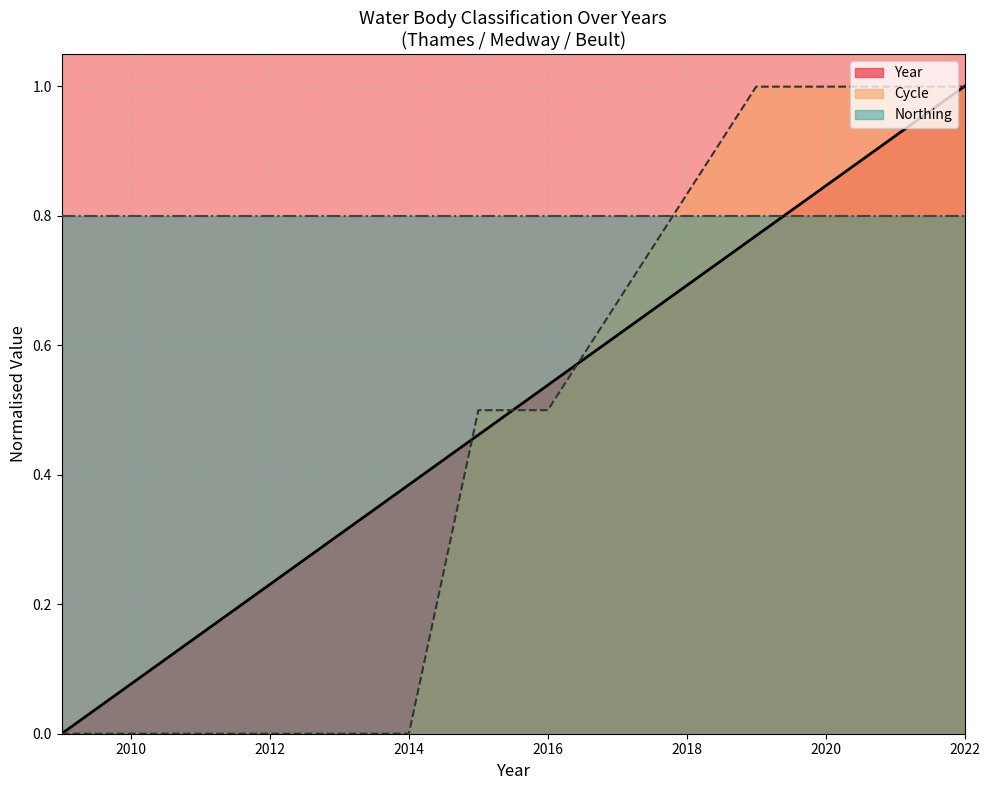

What is the highest value of the Year series?

1.0